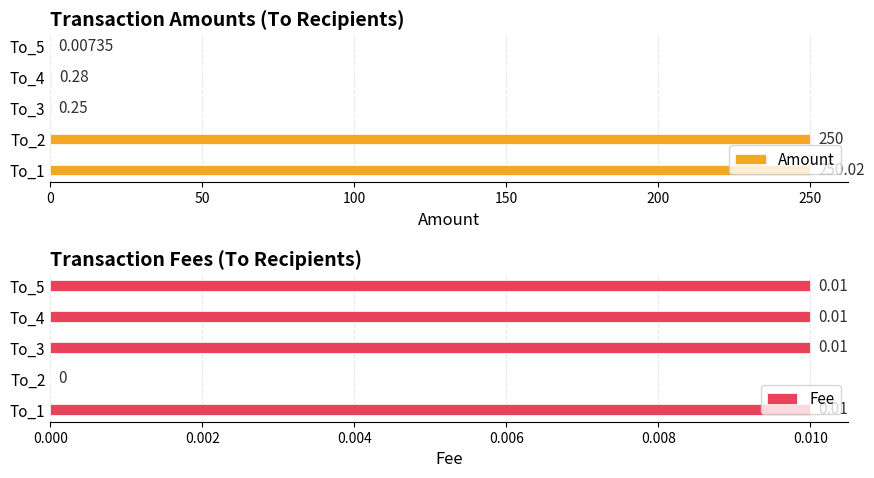

What value does the Amount series have at To_2?

250.0